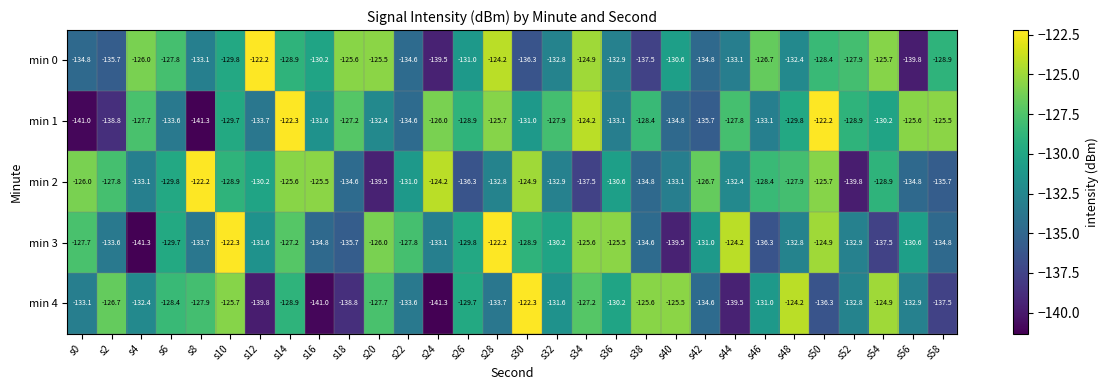

At which label is min 0 closest to -131?

s26